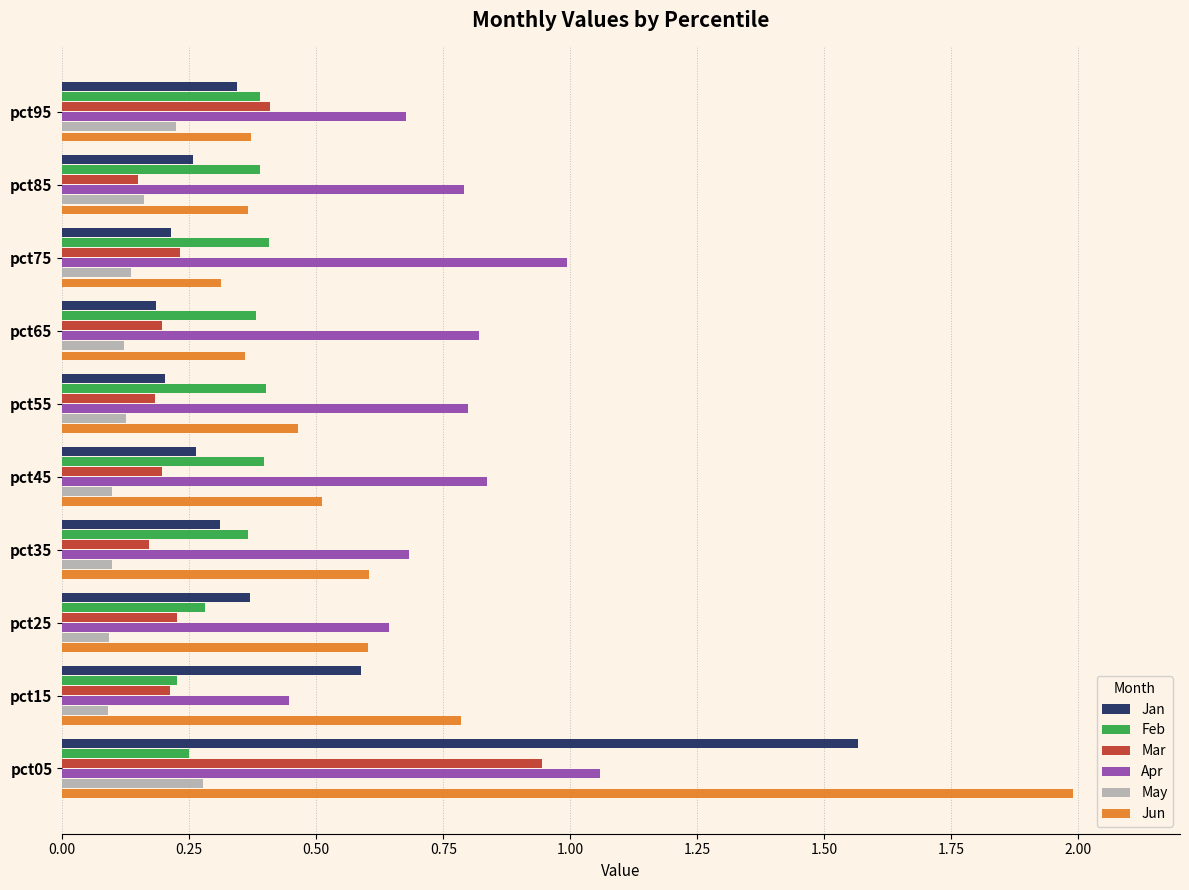

What is the sum of all Apr values?

7.7